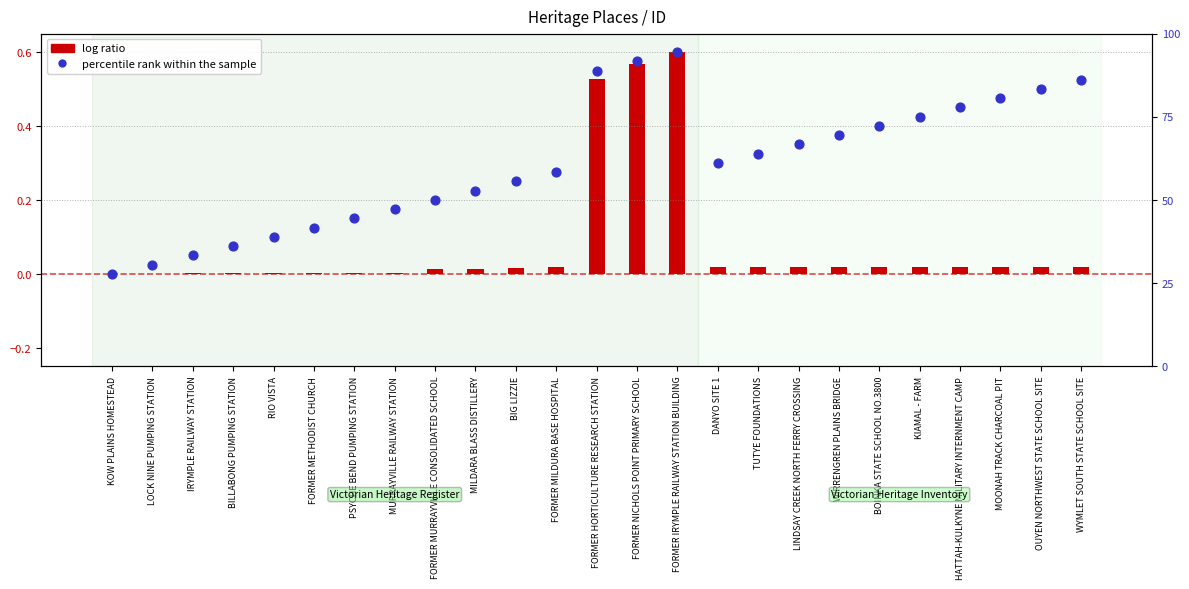

Which series reaches the minimum Y coordinate?

percentile rank within the sample